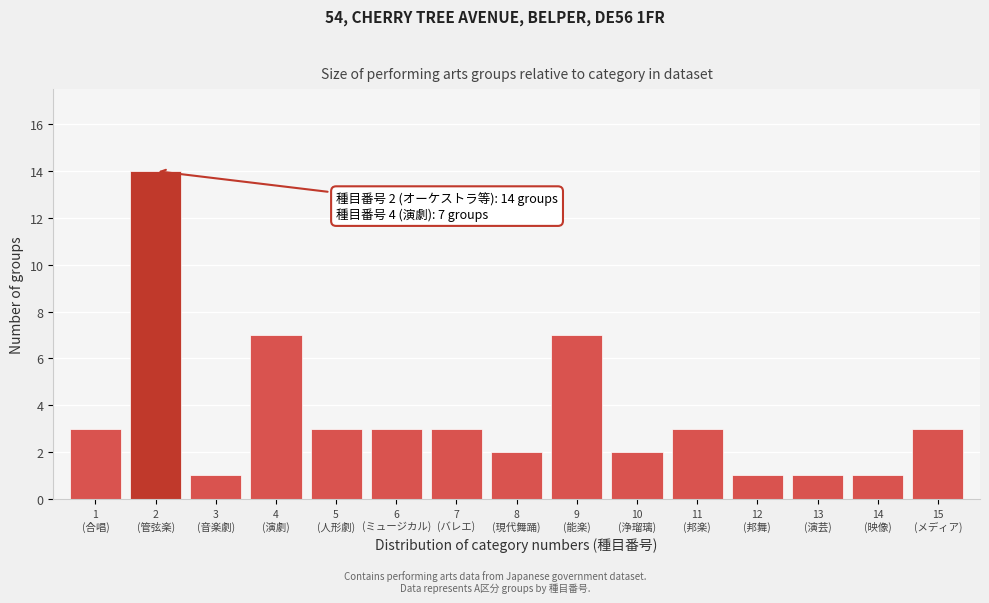

Reading left to right, what are all the values shown in this chart?

3	14	1	7	3	3	3	2	7	2	3	1	1	1	3